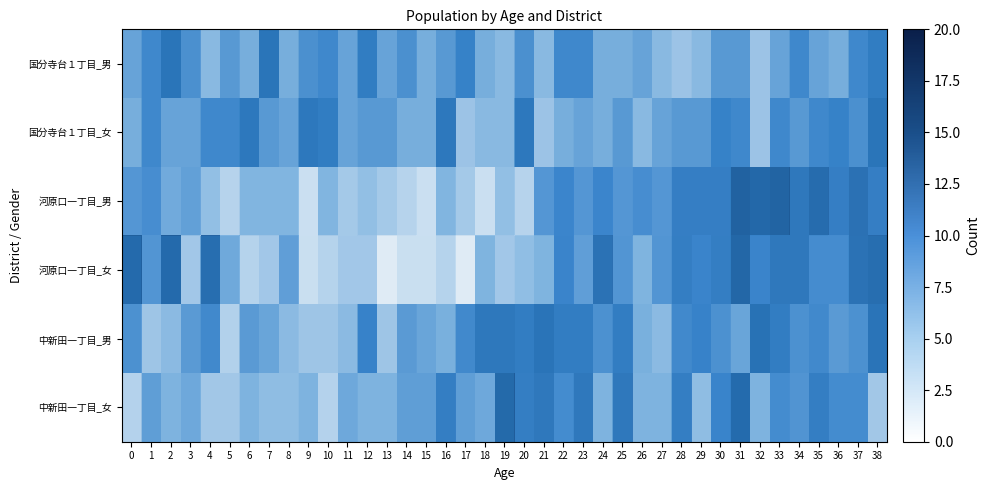

The row_3 series shows 11 at 23. True or false?

False